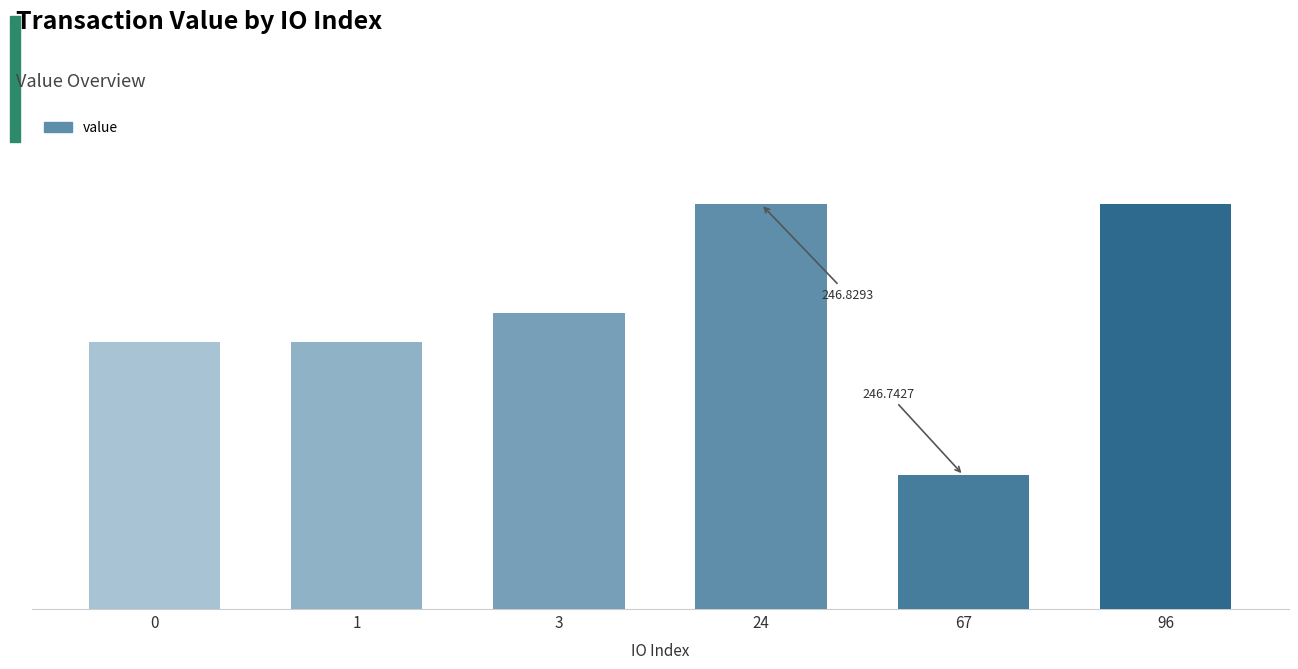

List the labels in order of value, smallest first.

67, 0, 1, 3, 24, 96